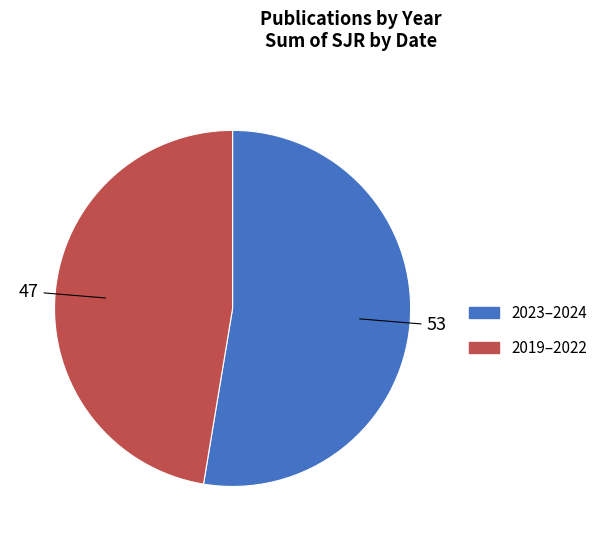

Is there a majority slice in this chart?

Yes